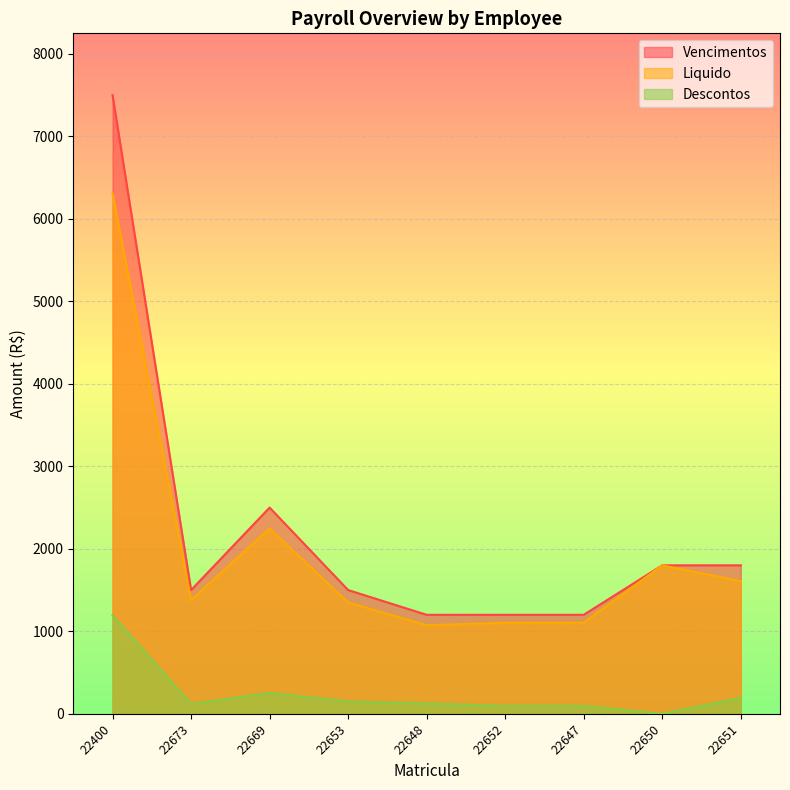

At which category does Liquido reach its first local peak?

22669